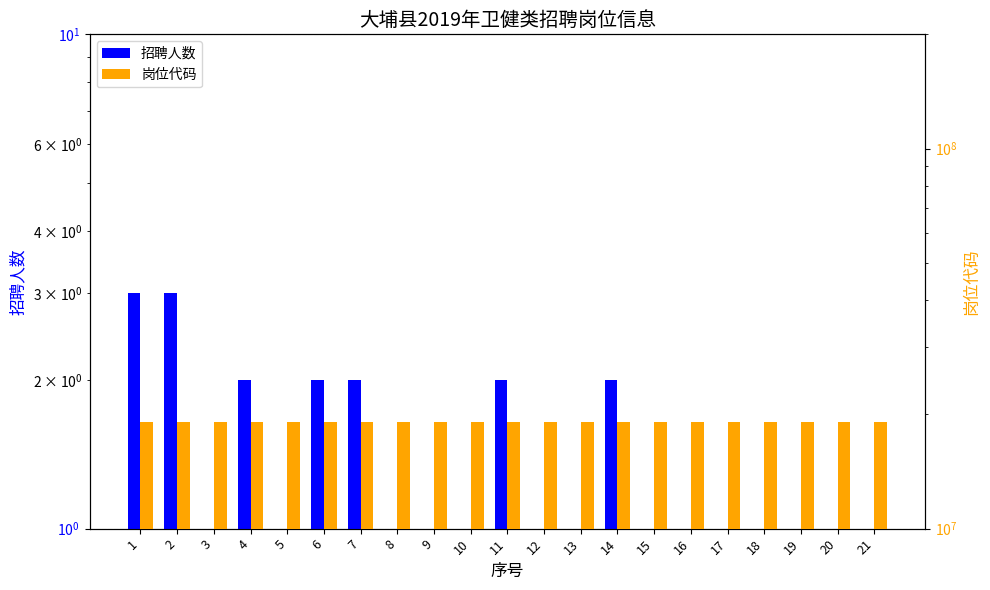

Which series has the largest range (max minus min)?

岗位代码